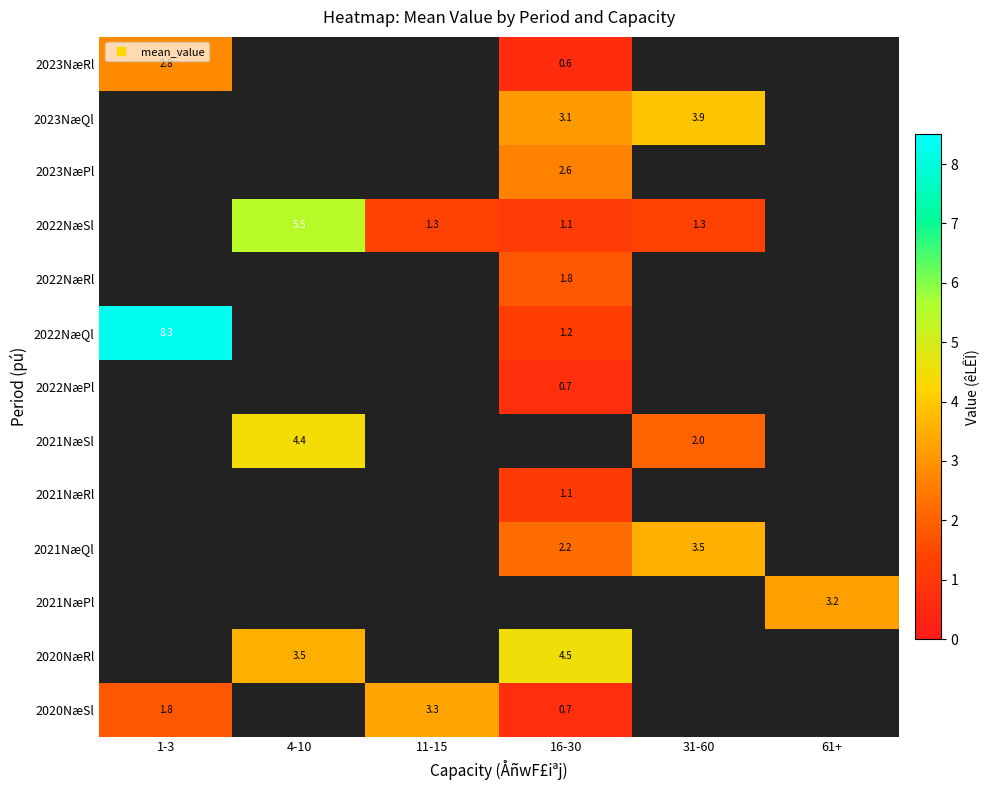

How many series are shown in this chart?

13